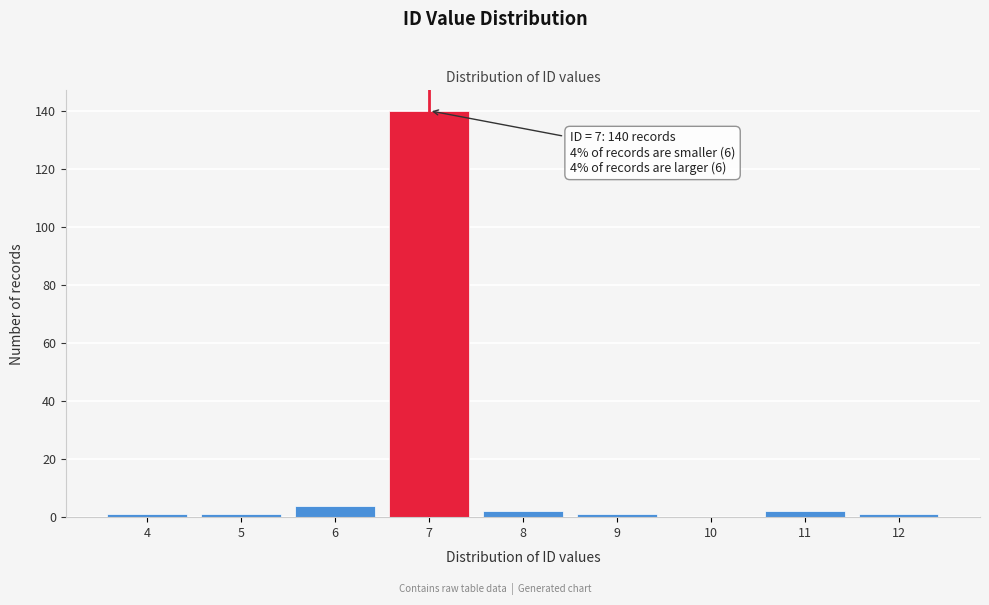

Which range on the x-axis has the tallest bar?

6.5 to 7.5